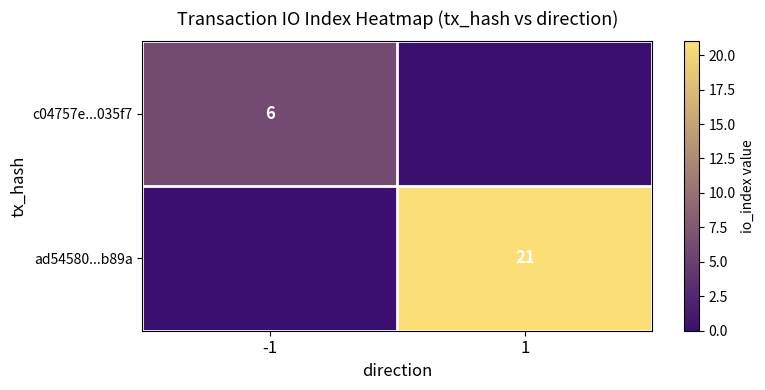

True or false: ad54580...b89a has a value of 21 at 1.

True